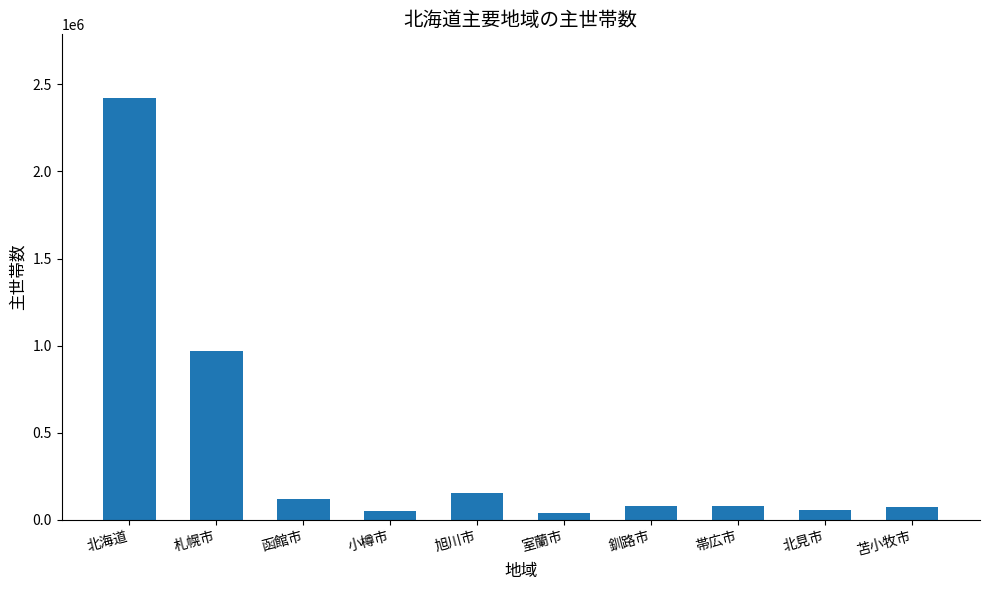

True or false: the data shows 38650 at 室蘭市.

True